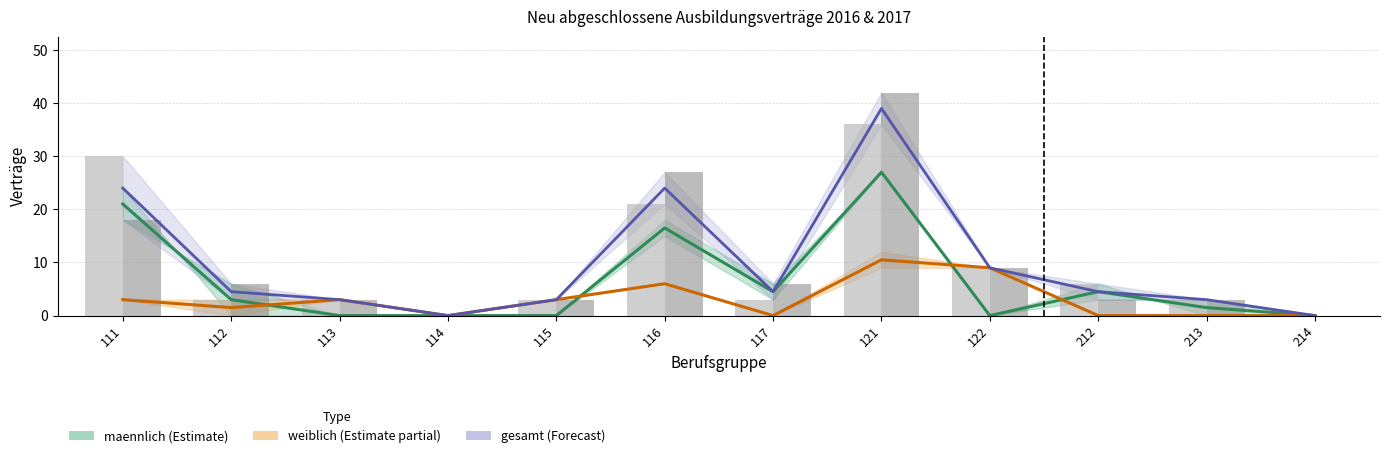

At which label does maennlich_2016 first exceed 3?

111